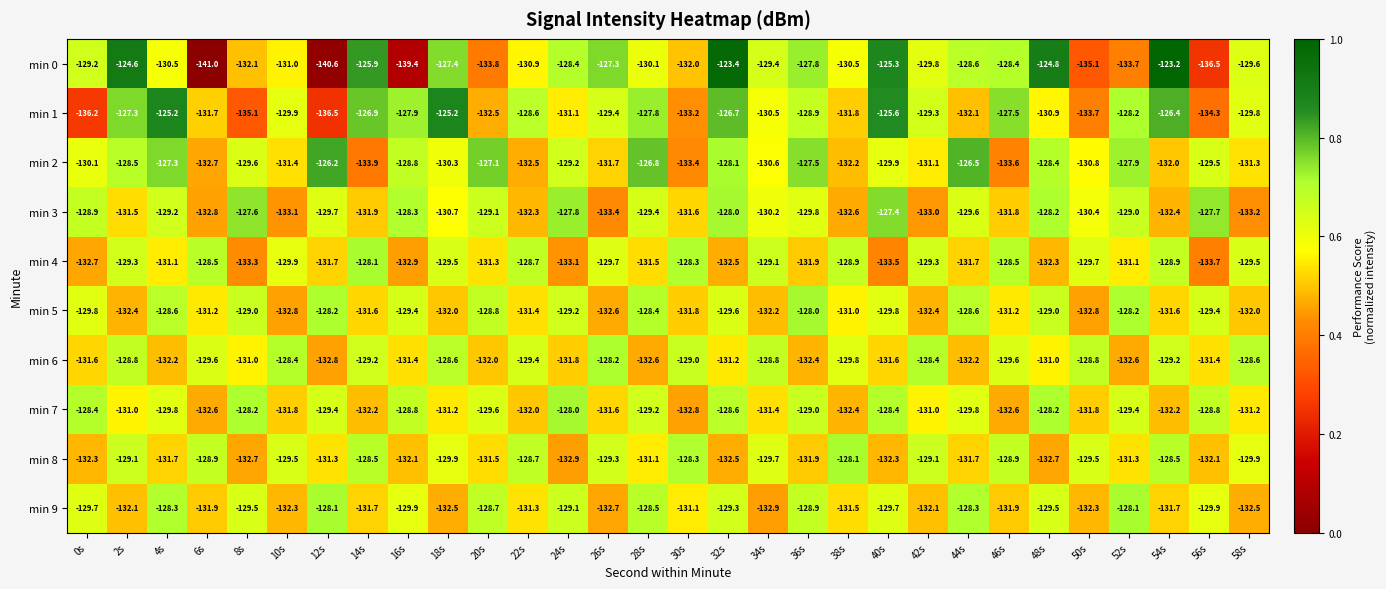

What is the difference between the maximum and minimum values in the min 5 series?

4.8